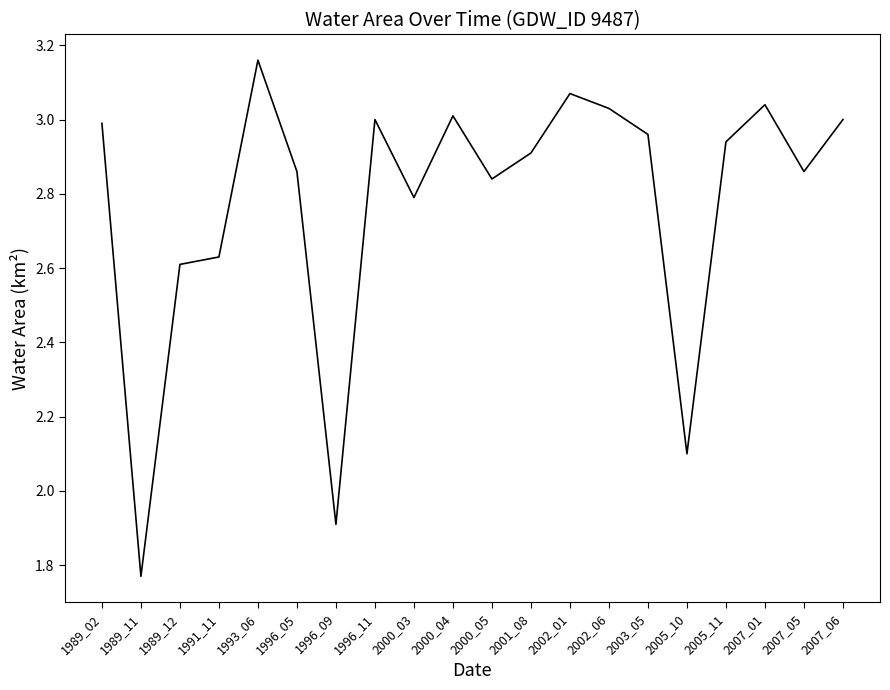

True or false: there are more than 0 points higher than both neighbors.

True